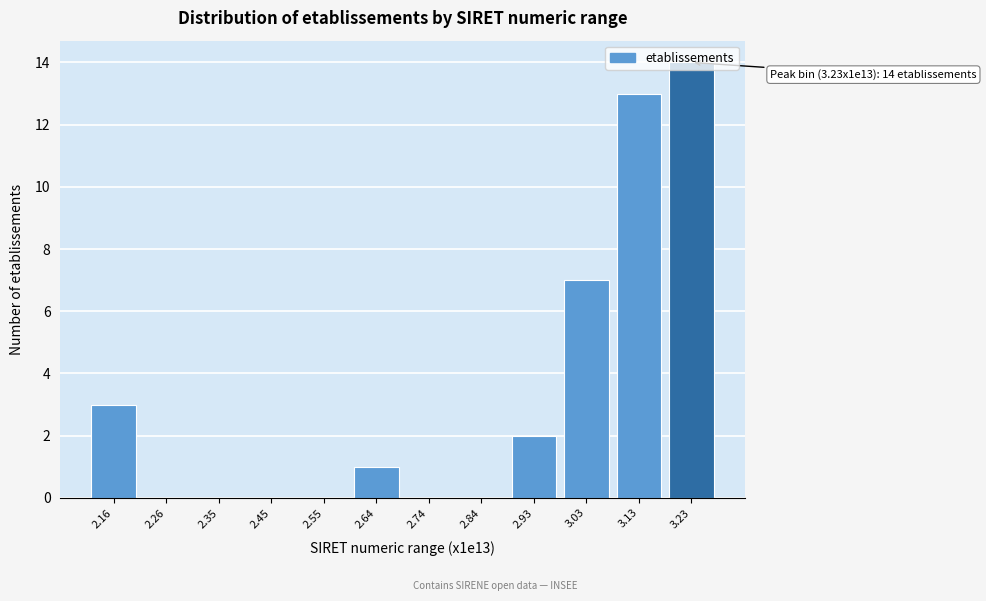

The chart shows a value of 13 at 3.13. True or false?

True